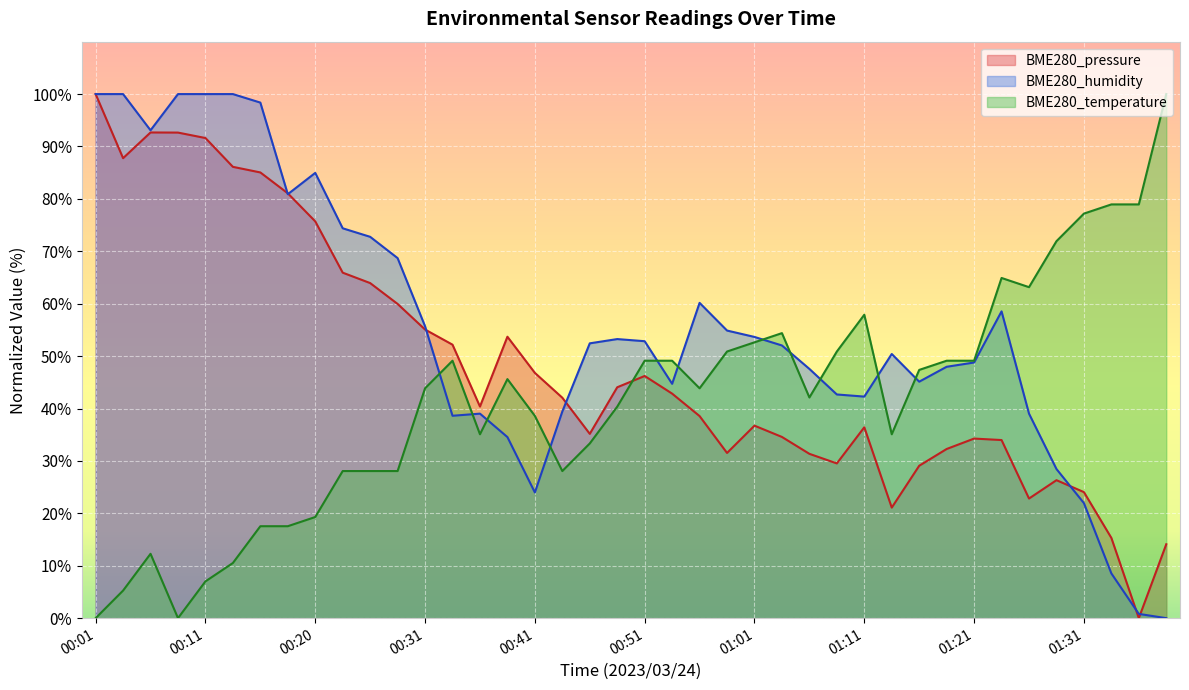

How many lines are shown in the chart?

3